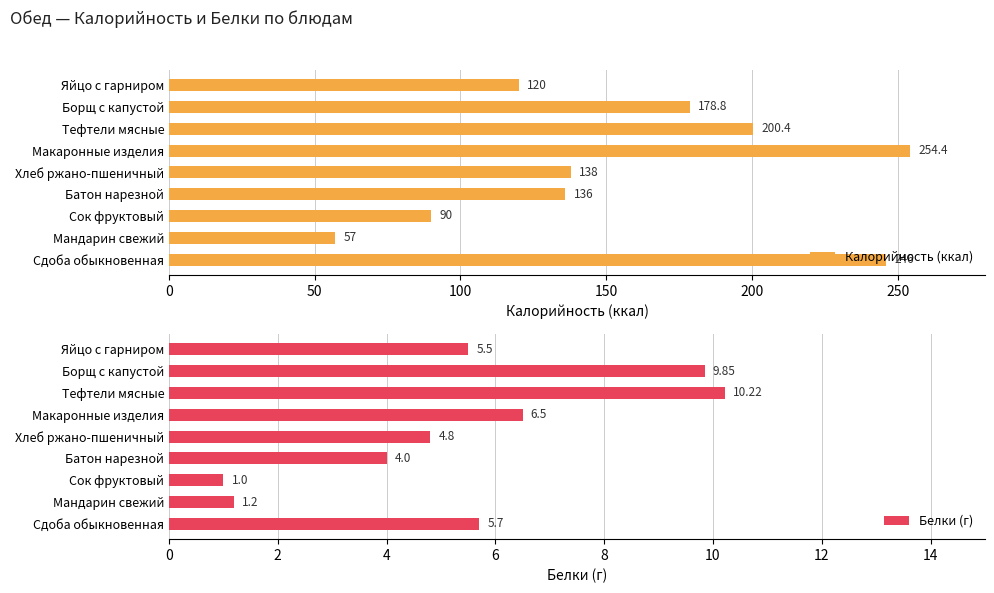

Where is Калорийность (ккал) nearest to the value 155?

Хлеб ржано-пшеничный